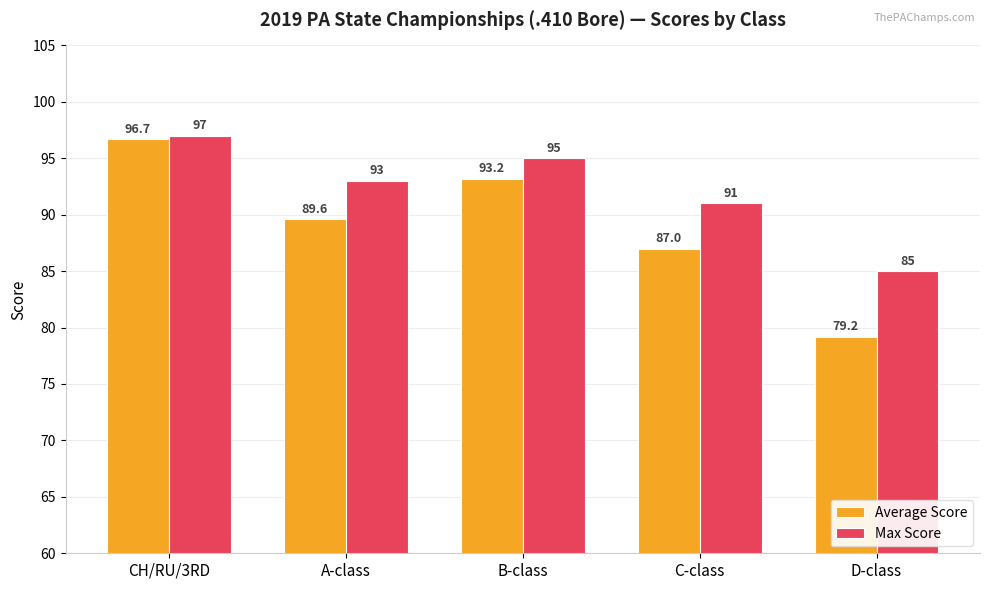

How many categories are shown in the chart?

5